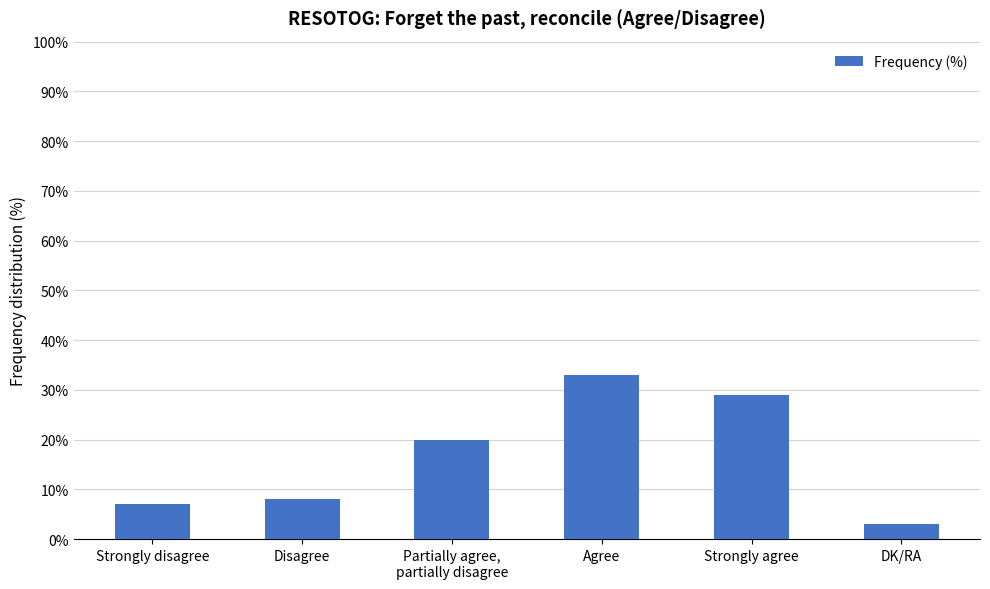

Rank the categories by value from lowest to highest.

DK/RA, Strongly disagree, Disagree, Partially agree,
partially disagree, Strongly agree, Agree